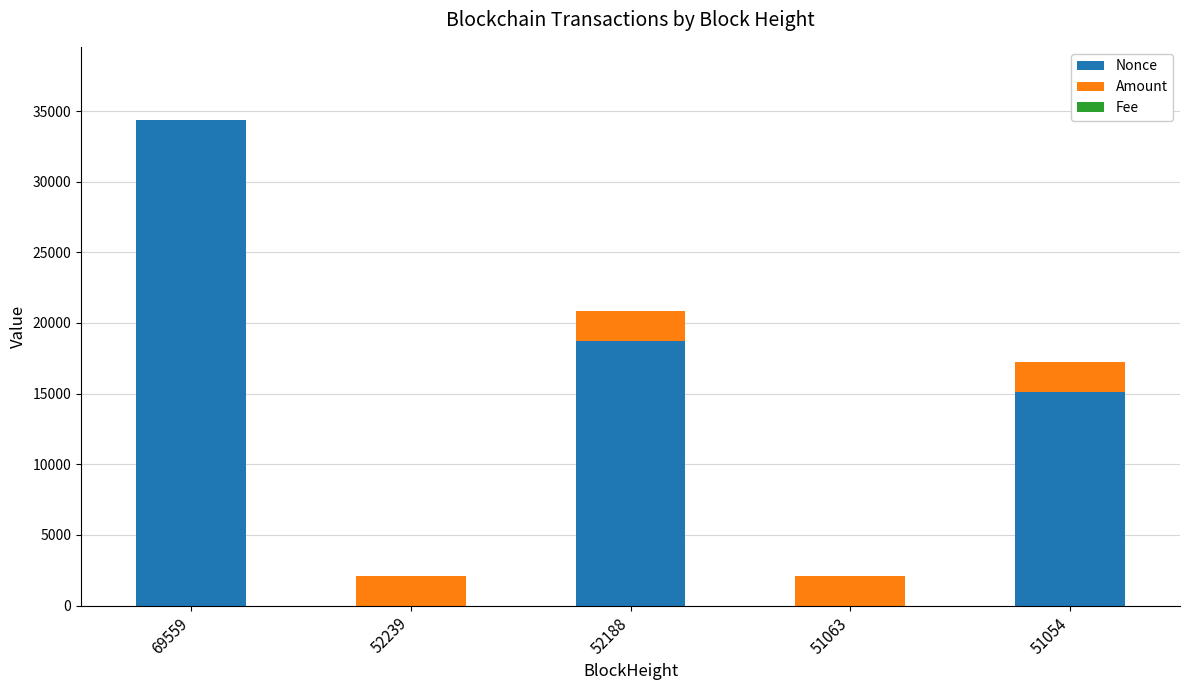

The value of Nonce at 69559 is 11343.6. True or false?

False